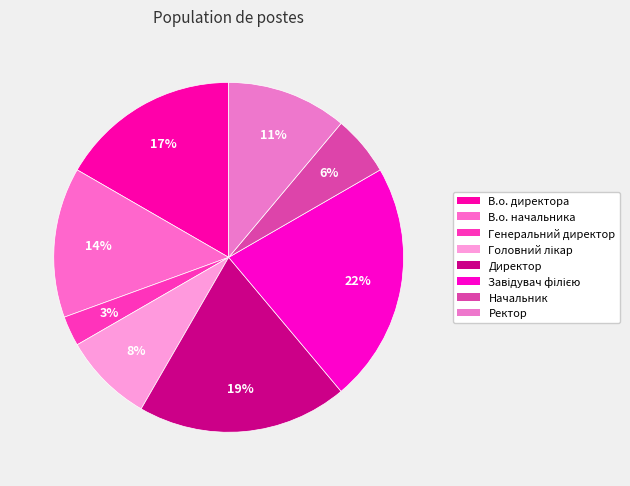

To the nearest percent, what is the combined percentage of Директор and В.о. начальника?

33%